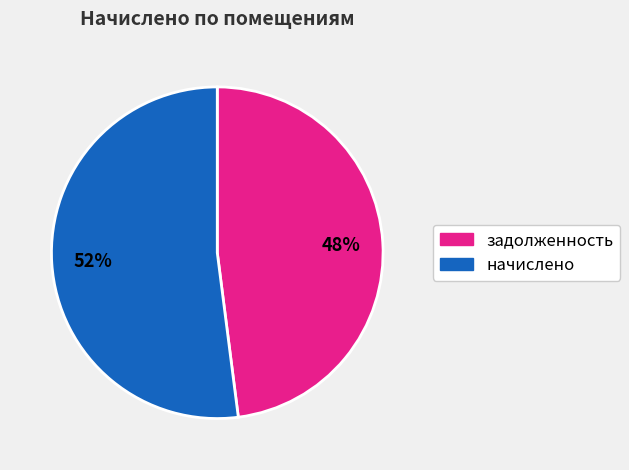

To the nearest percent, what is the average slice percentage?

50%